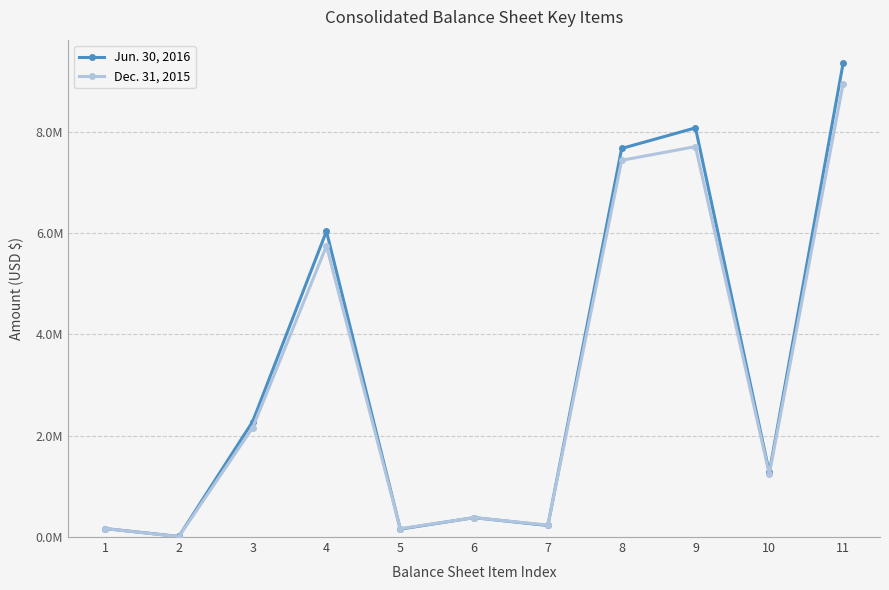

Does the chart have visible grid lines?

Yes